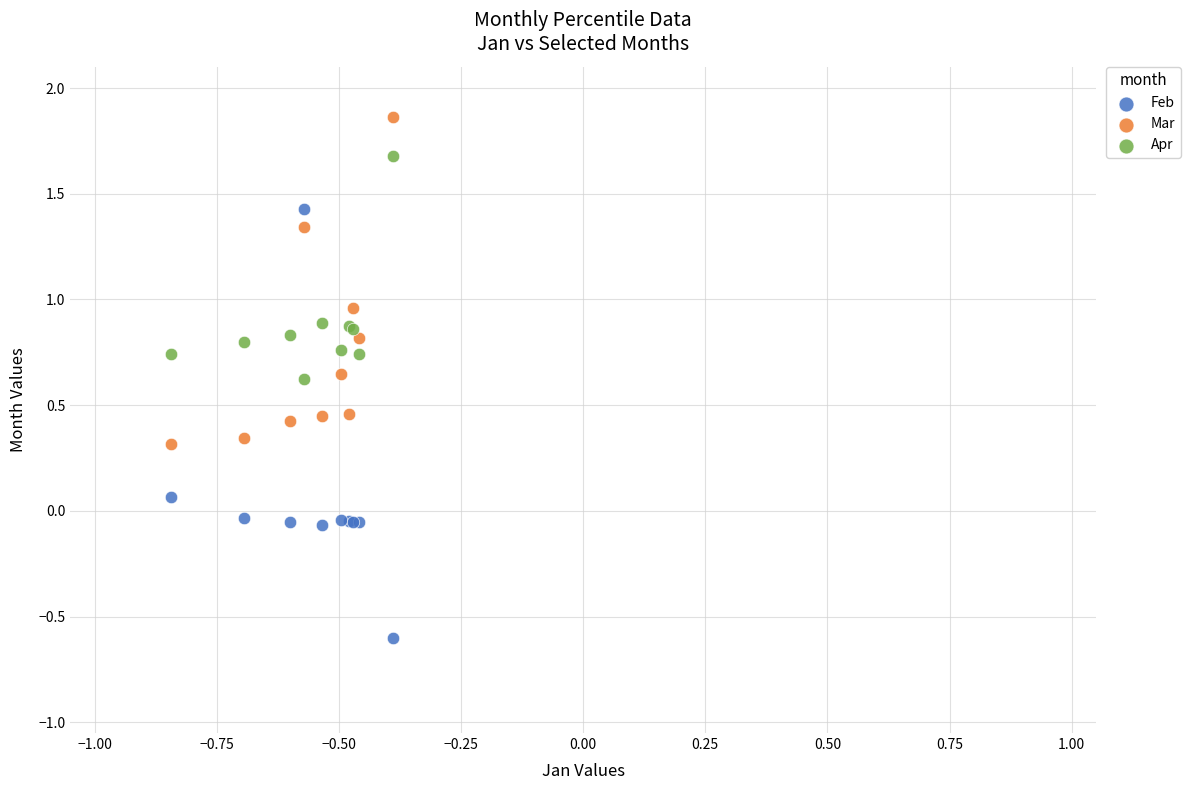

Which series reaches the maximum Y coordinate?

Mar